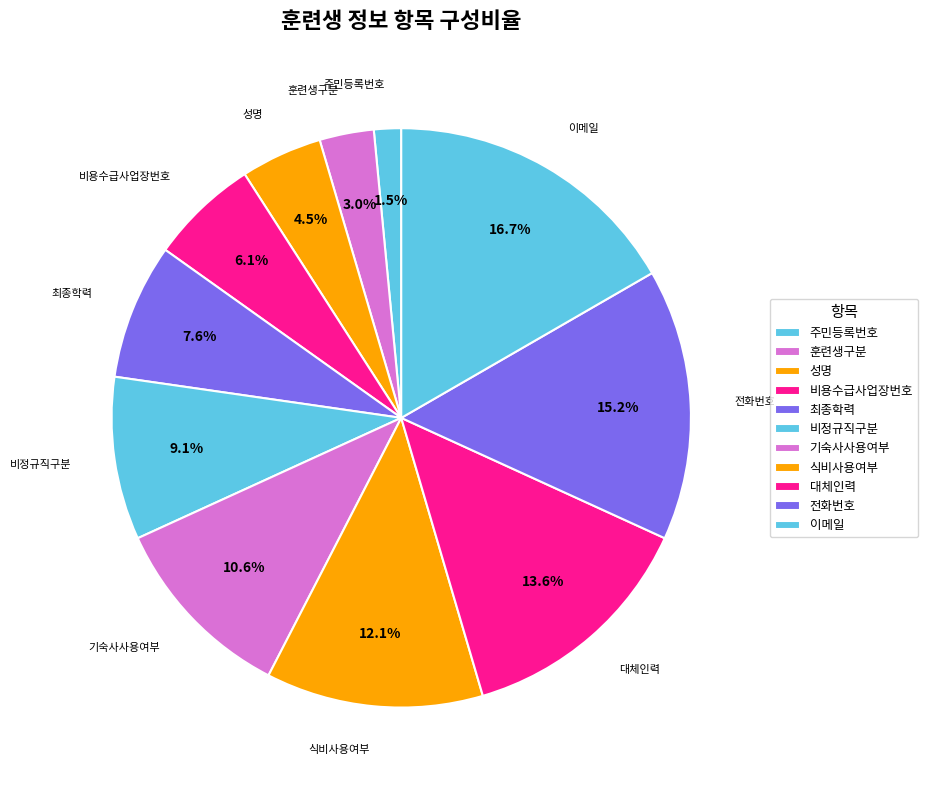

How many slices are in this pie chart?

11